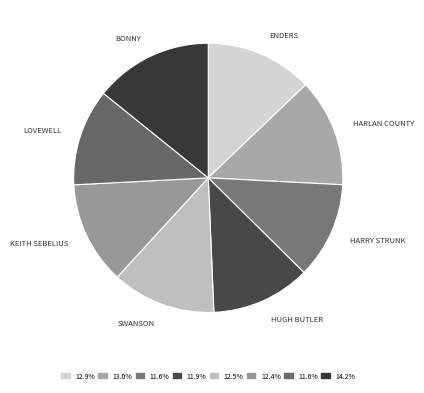

How many segments does this pie chart have?

8